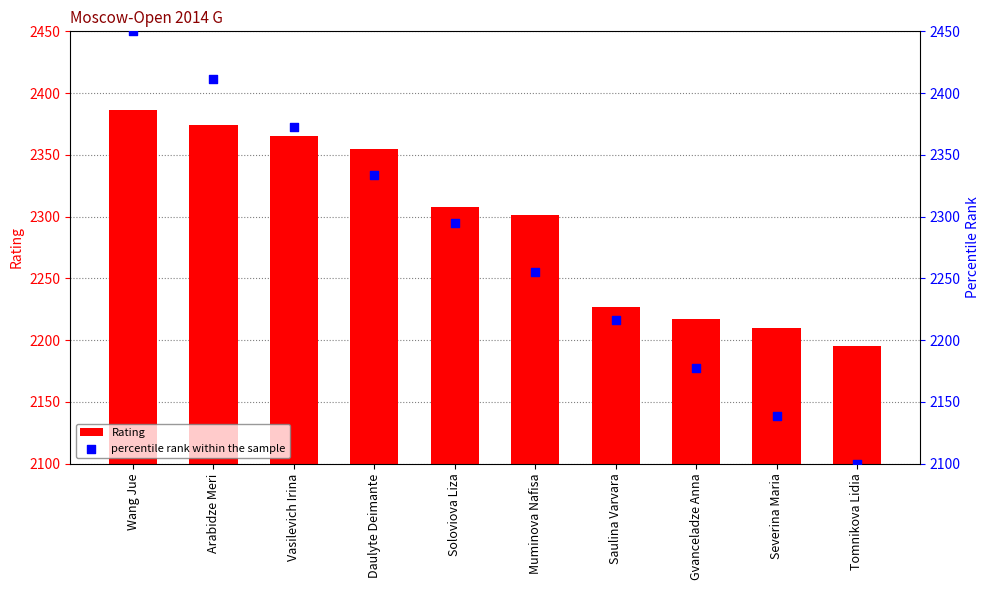

Which series has the largest total across all categories?

Rating